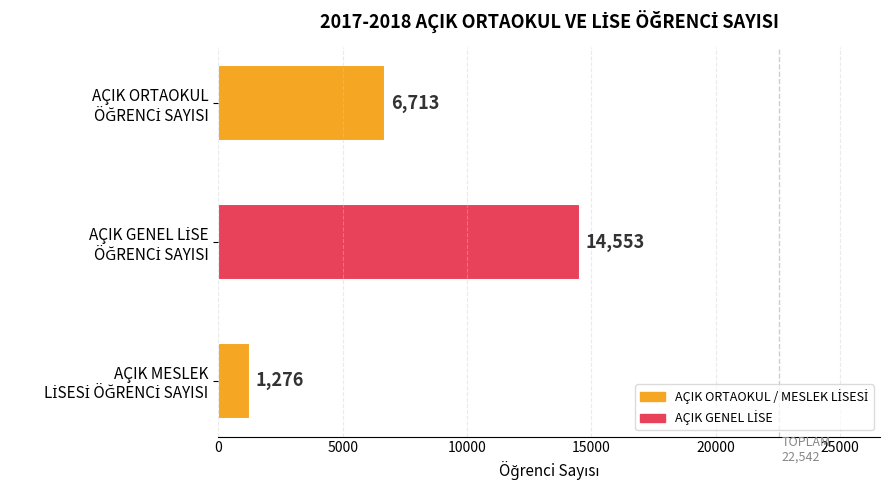

What is the greatest value displayed?

14553